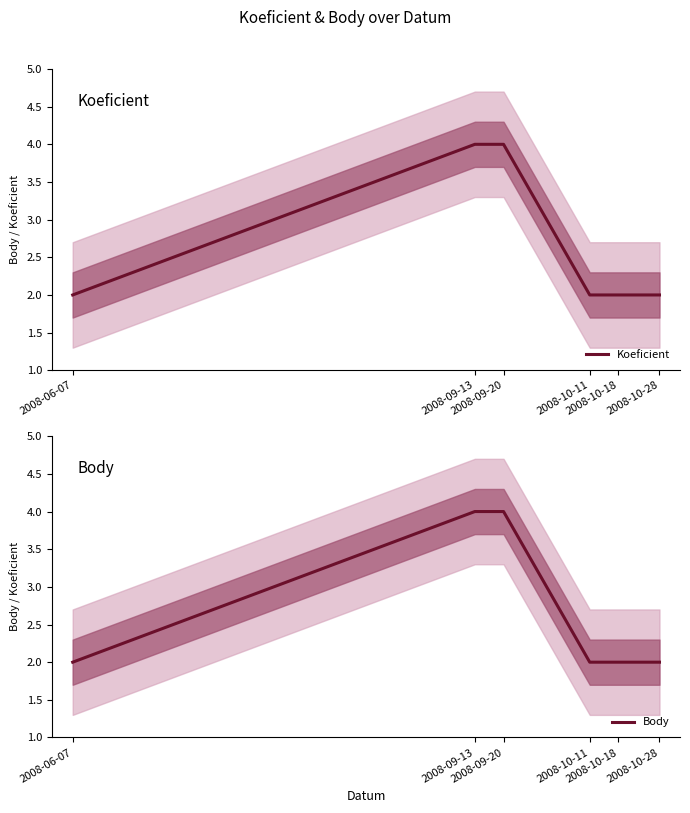

Is it true that Body equals 2 at 2008-09-20?

False